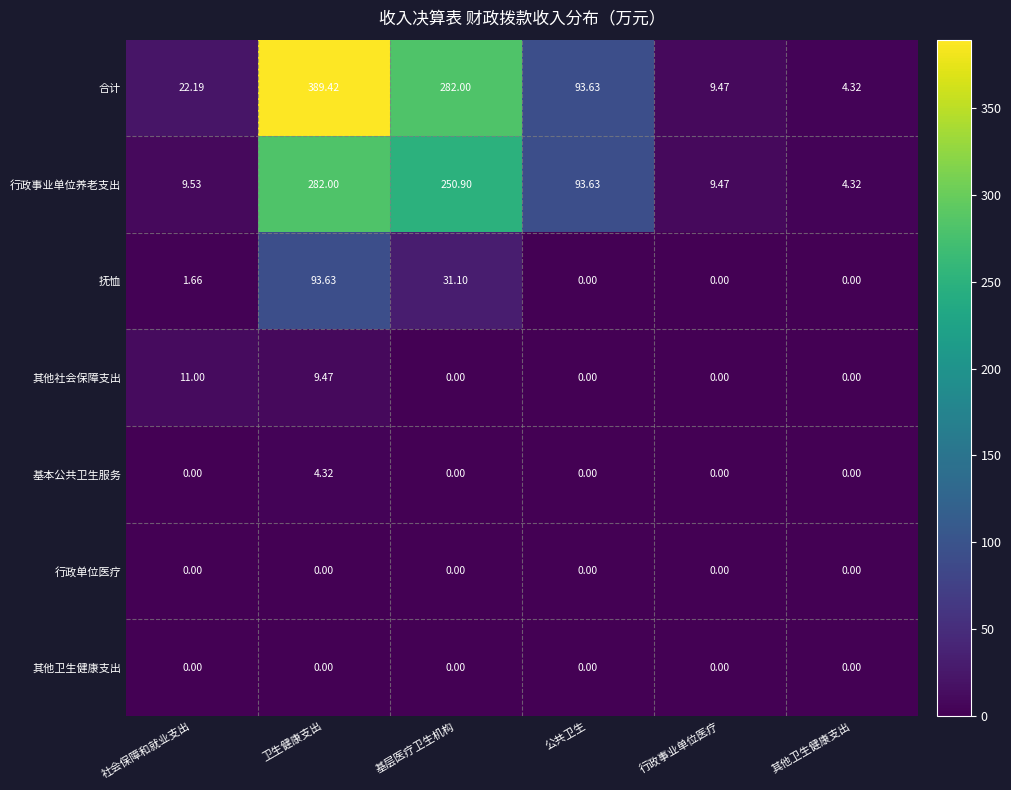

Which series has the widest spread of values?

合计